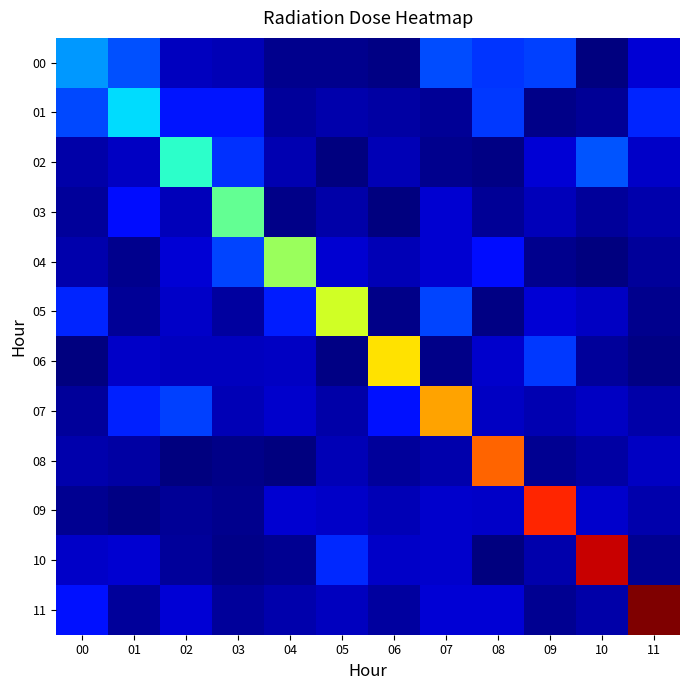

What is the greatest value displayed?

1.0